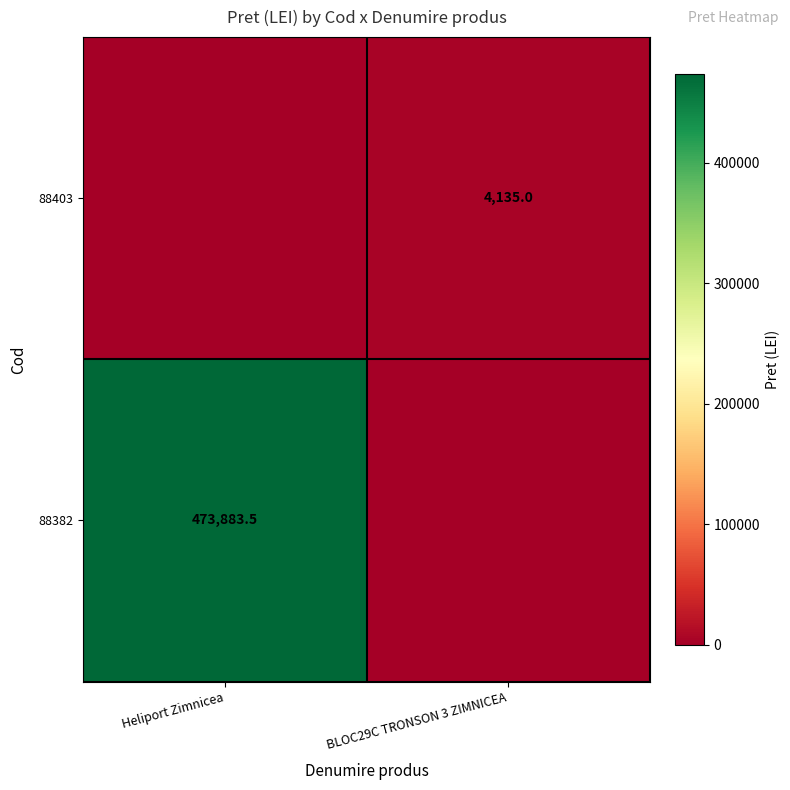

True or false: 88403 has a value of 4135.0 at BLOC29C TRONSON 3 ZIMNICEA.

True